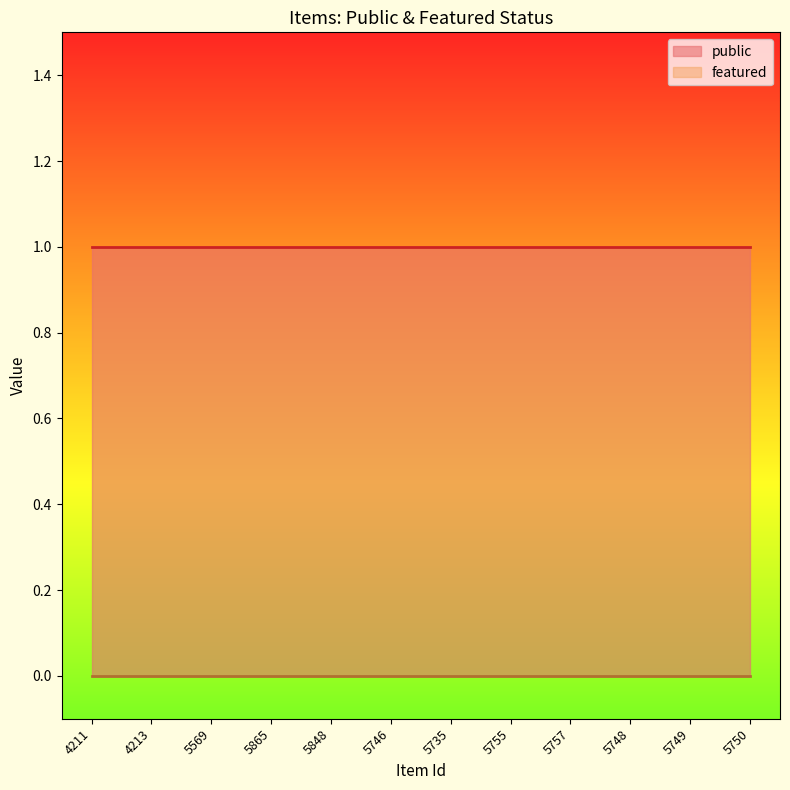

At which category does the chart reach its minimum across all series?

4211